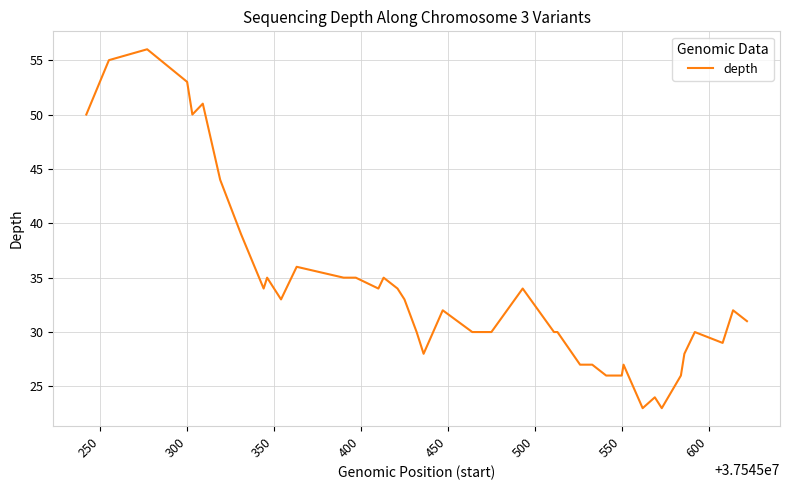

What is the maximum value shown in the chart?

56